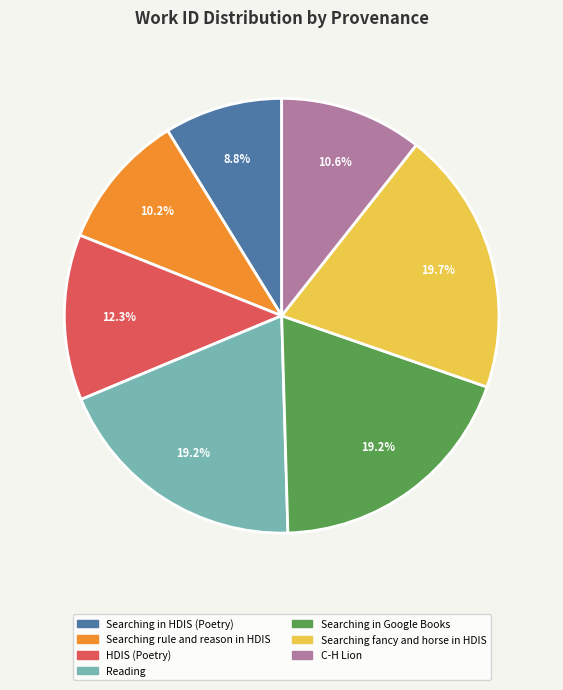

Which slice is the smallest?

Searching in HDIS (Poetry)